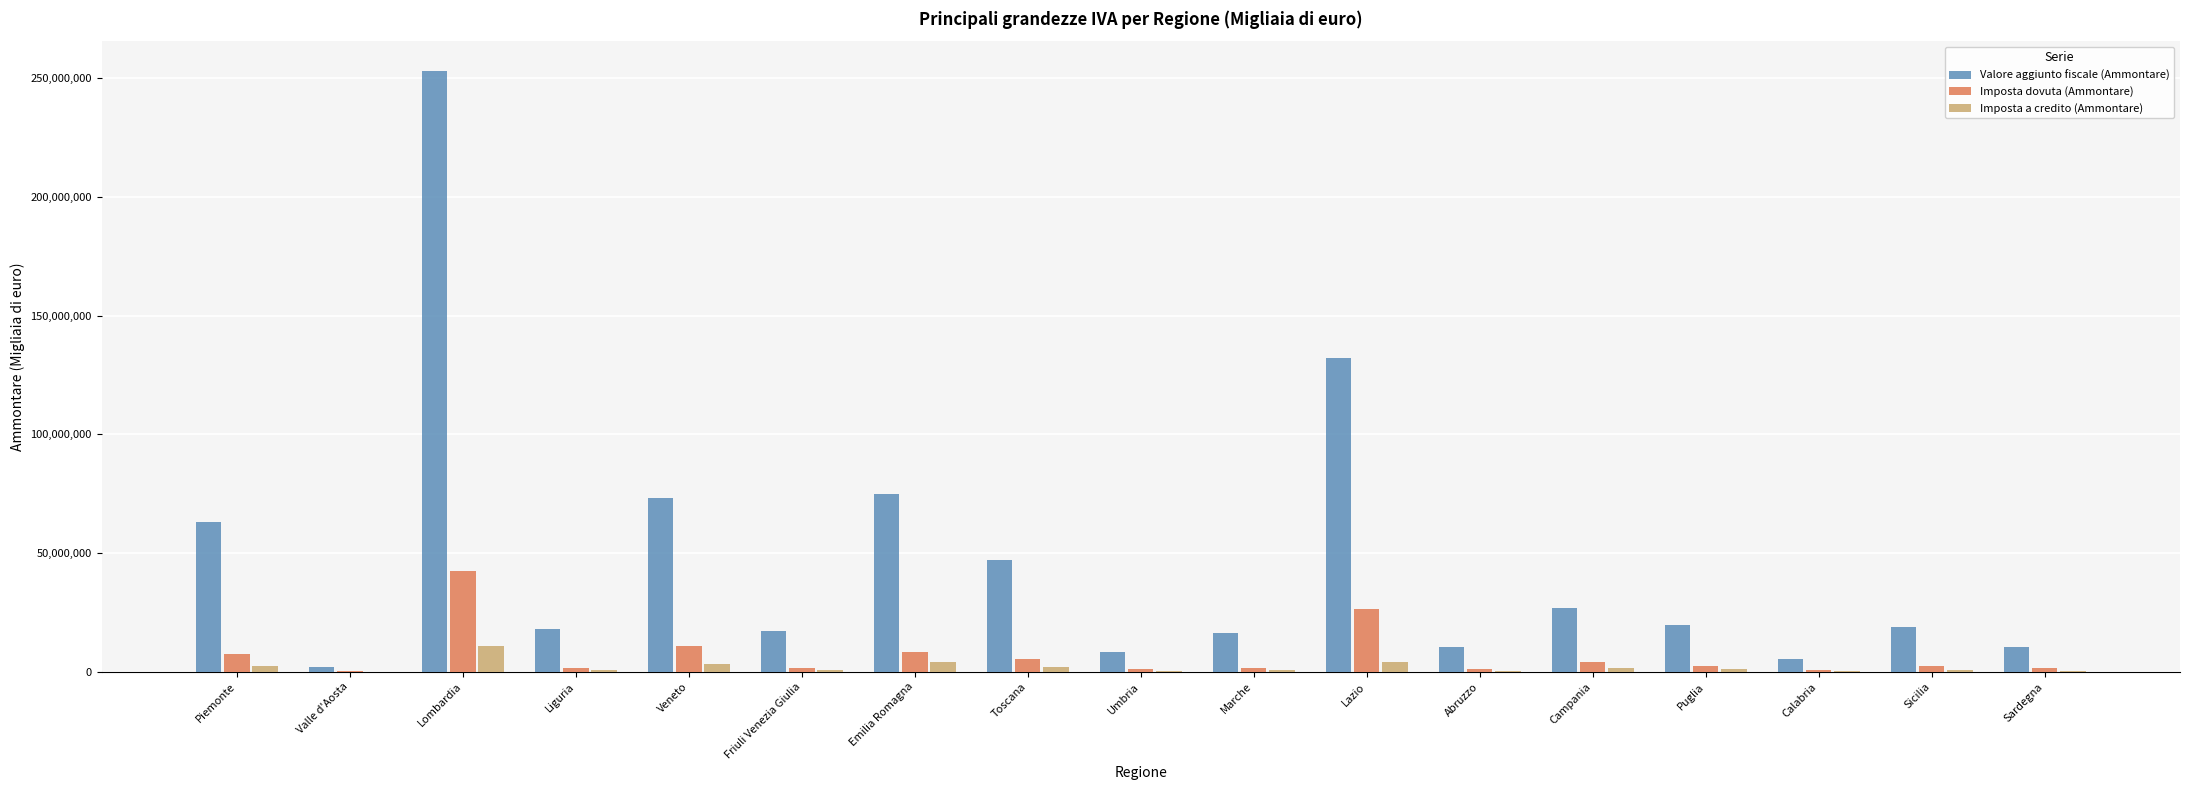

What is the sum of all Imposta dovuta (Ammontare) values?

119967915